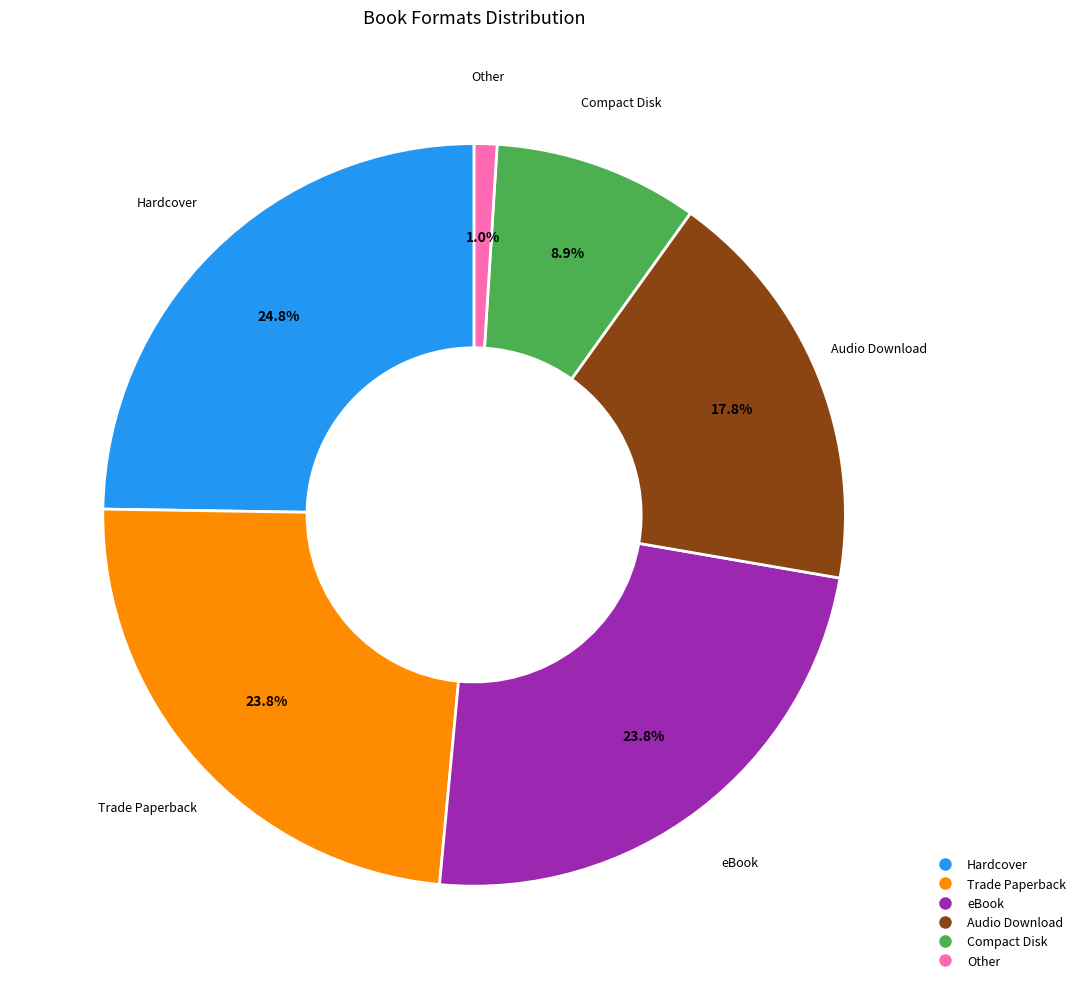

Count the number of slices in the pie.

6